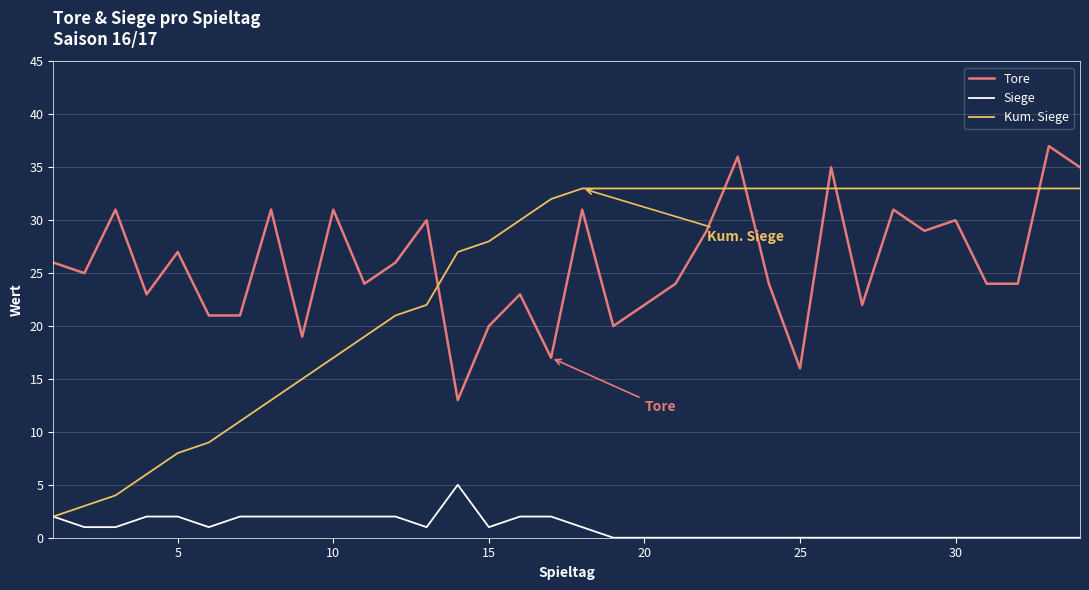

Rank the series by their maximum value, from highest to lowest.

Tore, Kum. Siege, Siege